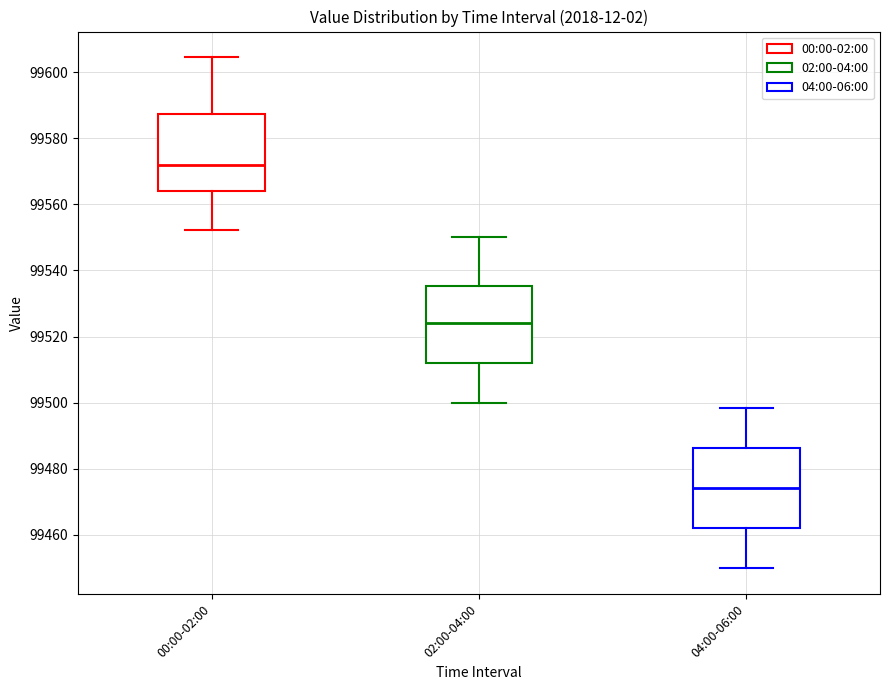

Reading left to right, read every box against the y-axis: the position of its median line, the range the box covers, and the ends of its whiskers. The values are not printed on the chart, so give them approximately, as read against the axis.

00:00-02:00: median 99572, box 99564 to 99588, whiskers 99552 to 99604
02:00-04:00: median 99524, box 99512 to 99536, whiskers 99500 to 99550
04:00-06:00: median 99474, box 99462 to 99486, whiskers 99450 to 99498